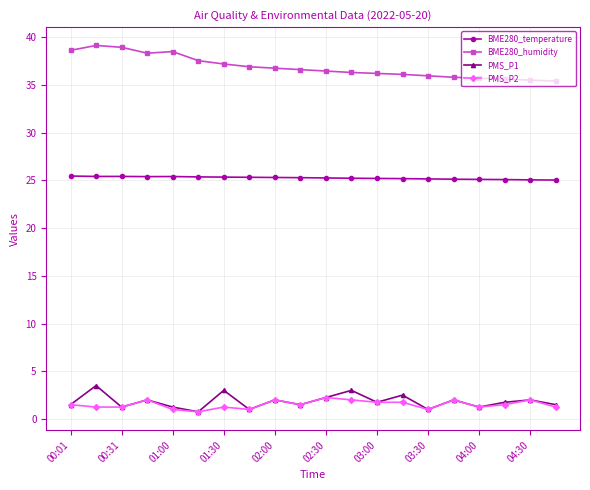

What is the maximum value shown in the chart?

39.1